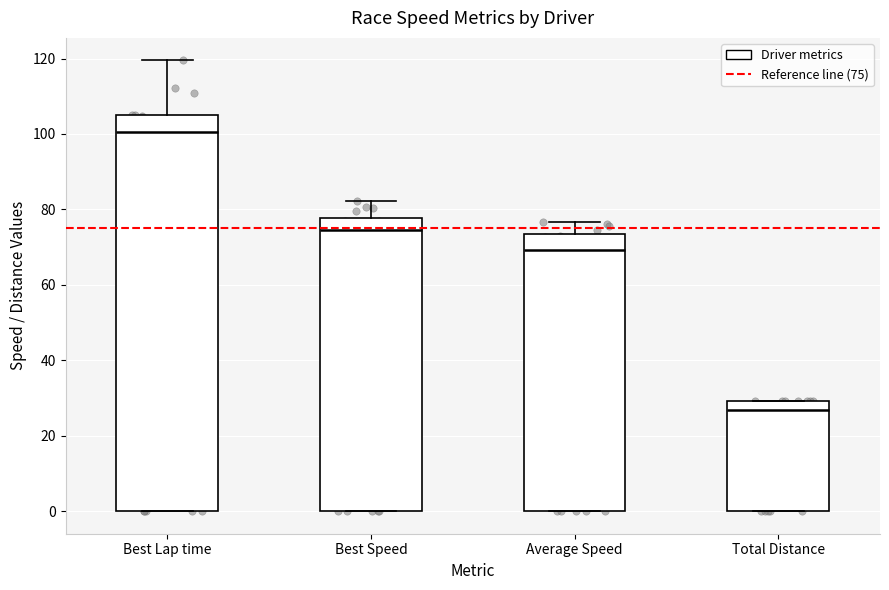

Reading left to right, read every box against the y-axis: the position of its median line, the range the box covers, and the ends of its whiskers. The values are not printed on the chart, so give them approximately, as read against the axis.

Best Lap time: median 100, box 0 to 106, whiskers 0 to 120
Best Speed: median 74, box 0 to 78, whiskers 0 to 82
Average Speed: median 70, box 0 to 74, whiskers 0 to 76
Total Distance: median 26, box 0 to 30, whiskers 0 to 30